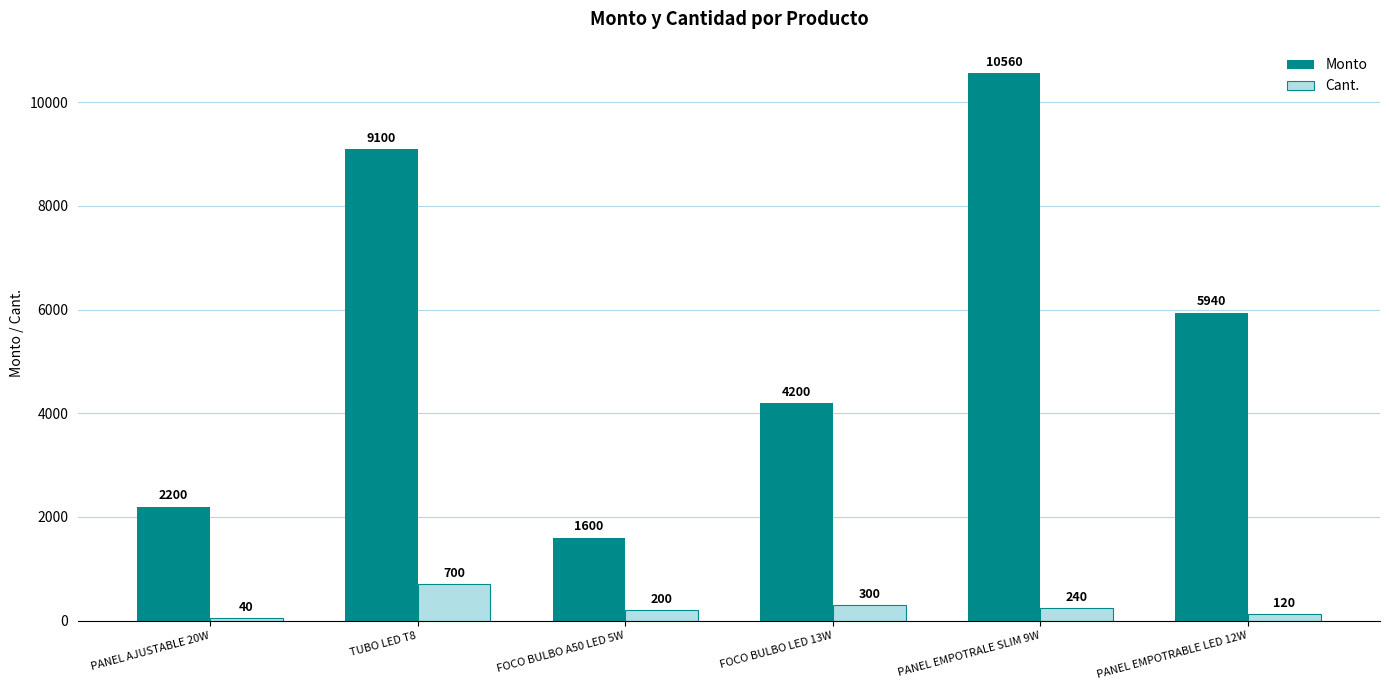

Reading left to right, transcribe all the data shown in this chart.

Monto: PANEL AJUSTABLE 20W=2200	TUBO LED T8=9100	FOCO BULBO A50 LED 5W=1600	FOCO BULBO LED 13W=4200	PANEL EMPOTRALE SLIM 9W=10560	PANEL EMPOTRABLE LED 12W=5940
Cant.: PANEL AJUSTABLE 20W=40	TUBO LED T8=700	FOCO BULBO A50 LED 5W=200	FOCO BULBO LED 13W=300	PANEL EMPOTRALE SLIM 9W=240	PANEL EMPOTRABLE LED 12W=120